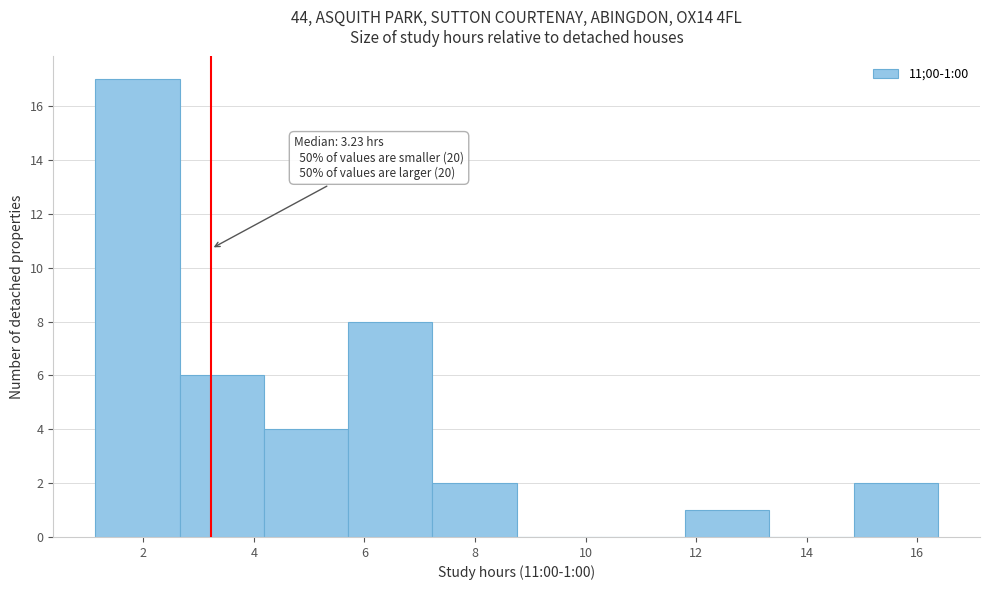

Over which range of the x-axis is the bar tallest?

1.2 to 2.6